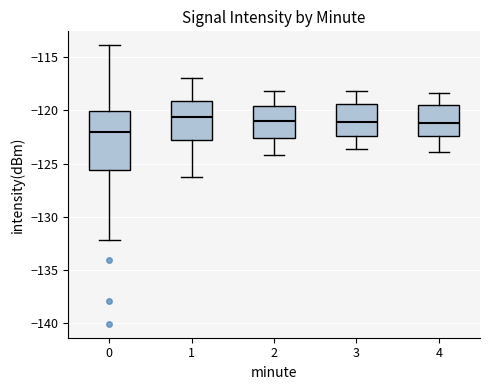

Reading left to right, transcribe this box plot: for each box, give where its median line is, the range the box spans, and where its two whiskers end, as read against the y-axis. The values are not printed on the chart, so give them approximately, as read against the axis.

0: median -122.0, box -125.5 to -120.0, whiskers -132.0 to -114.0
1: median -120.5, box -123.0 to -119.0, whiskers -126.0 to -117.0
2: median -121.0, box -122.5 to -119.5, whiskers -124.0 to -118.0
3: median -121.0, box -122.5 to -119.5, whiskers -123.5 to -118.0
4: median -121.0, box -122.5 to -119.5, whiskers -124.0 to -118.5